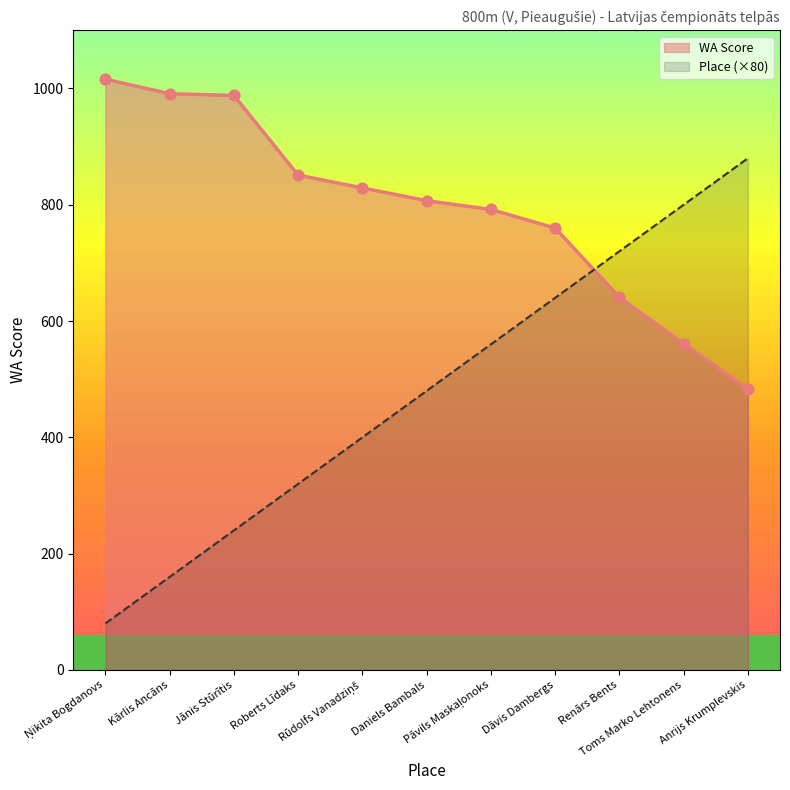

Is the value of WA Score at Daniels Bambals greater than the value of Place at Rūdolfs Vanadziņš?

Yes